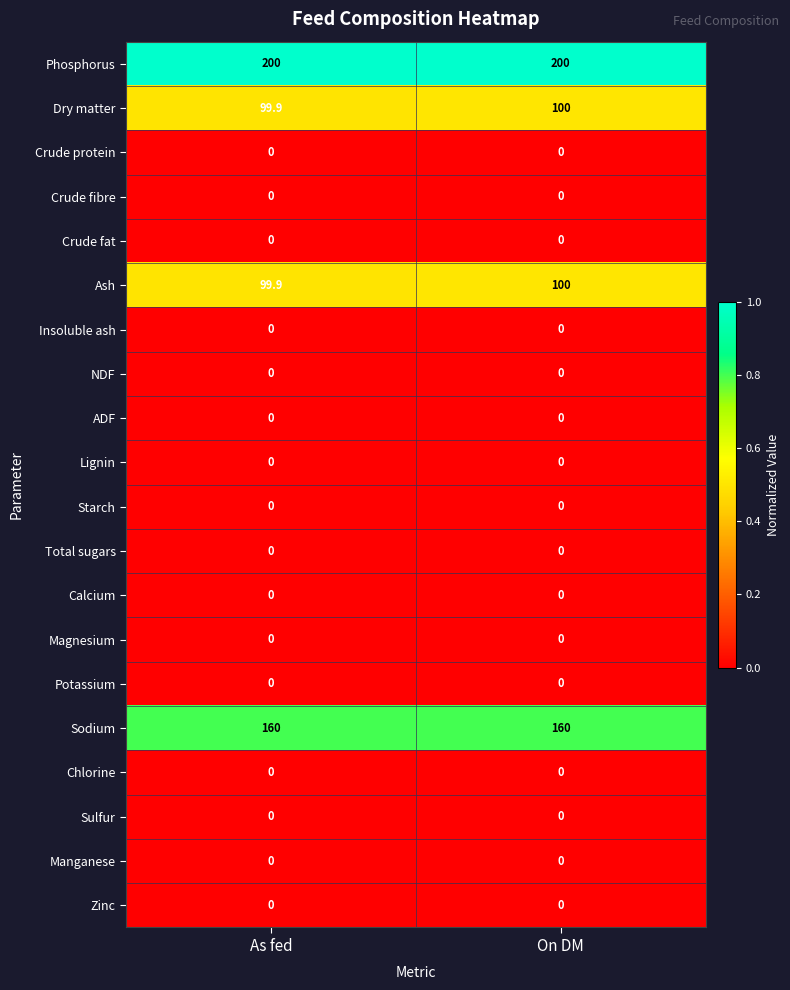

Which series has the largest total across all categories?

Phosphorus